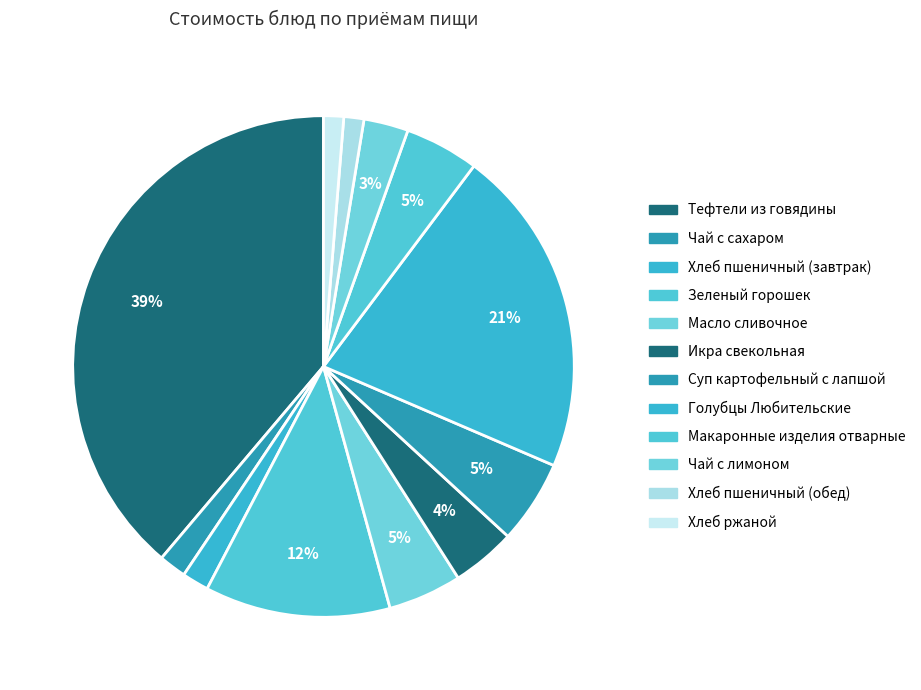

To the nearest percent, what is the average slice percentage?

8%